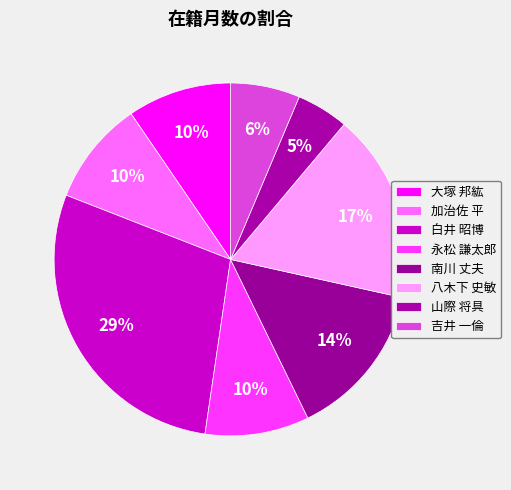

To the nearest percent, what is the difference between the 白井 昭博 and 大塚 邦紘 slice percentages?

19%